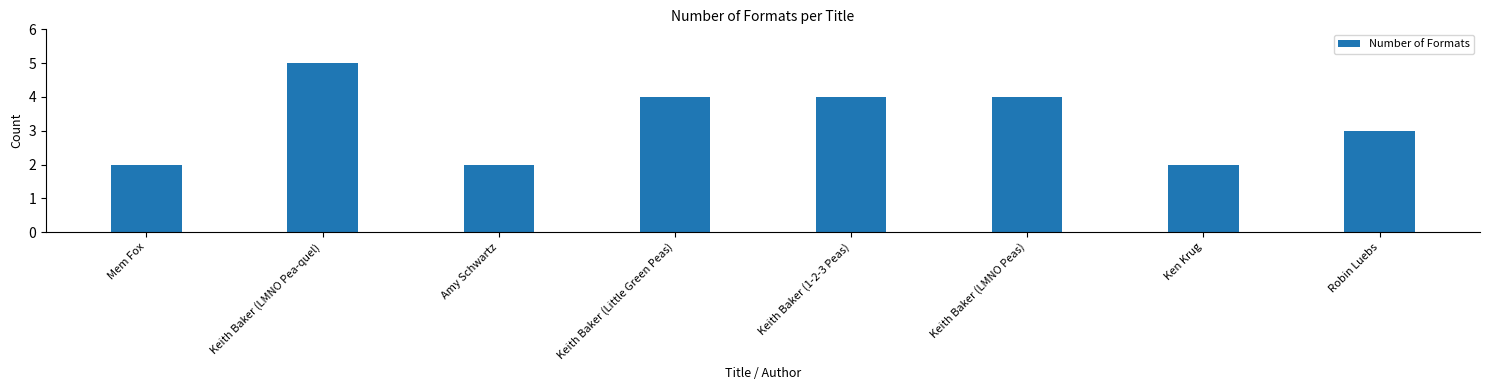

Count the values in the range 2 to 4.

7